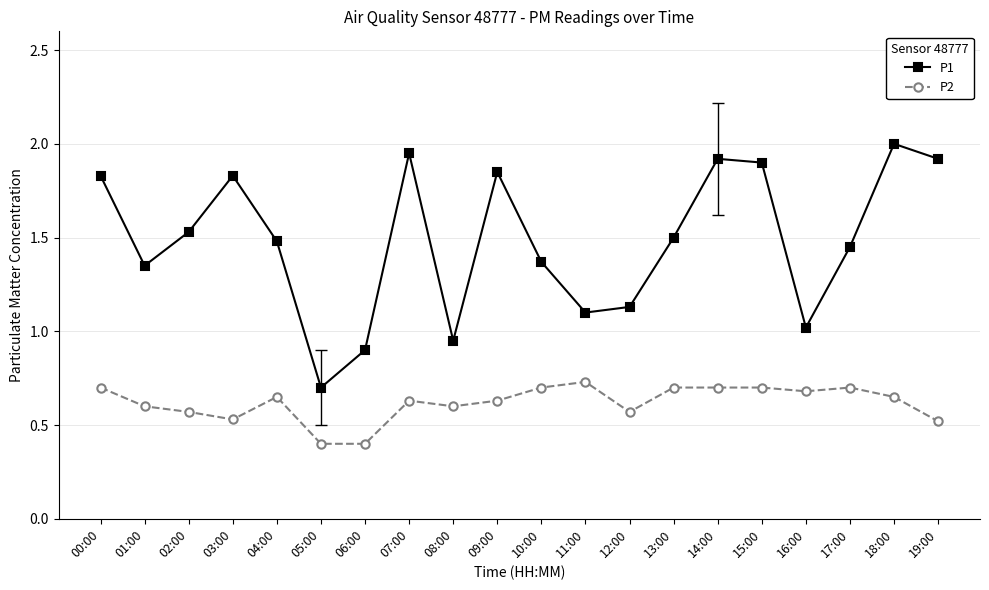

What is the label of the 10th point from the right?

10:00